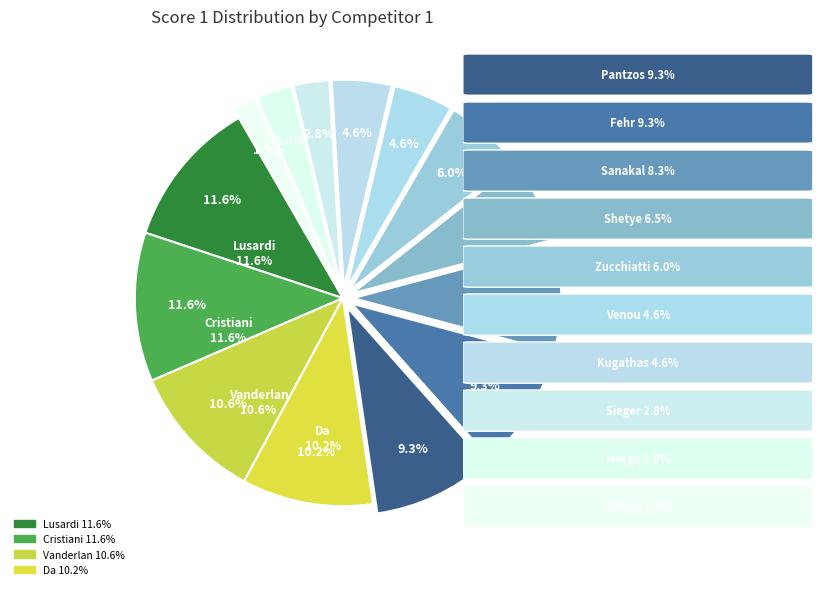

To the nearest percent, what portion does Morga Pawel represent?

3%